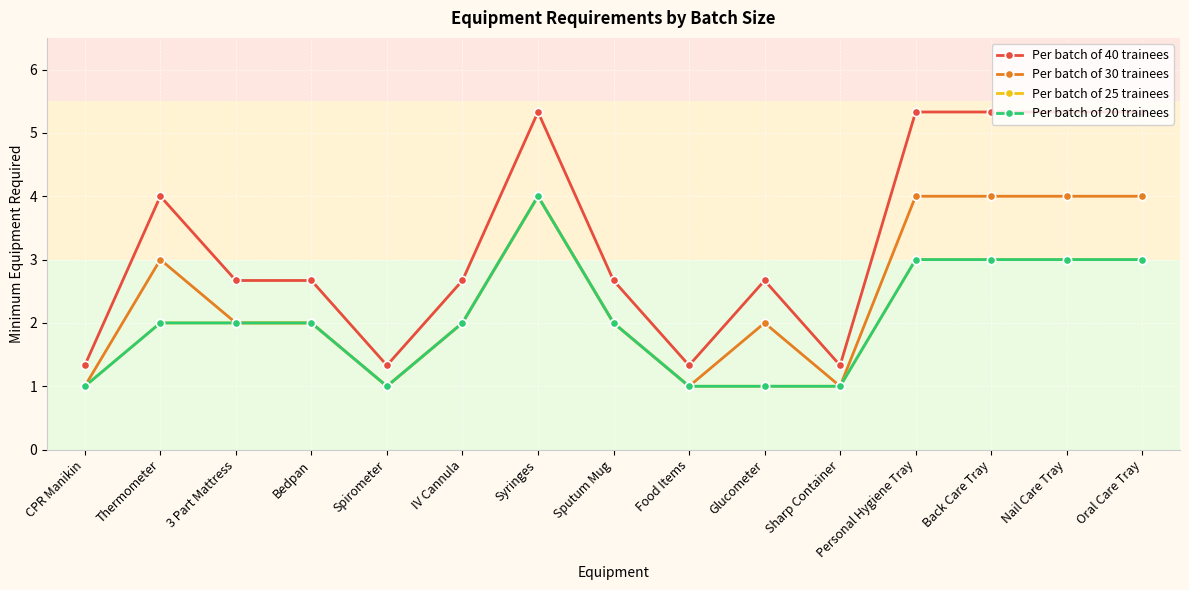

Count the Per batch of 25 trainees values in the range 1 to 3.

14